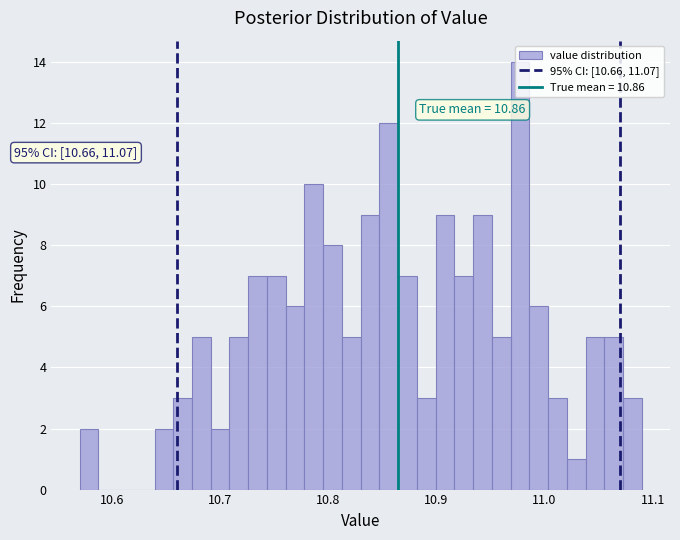

Around what value on the x-axis is the tallest bar? Give the approximate position of its centre, as read against the axis.

10.98